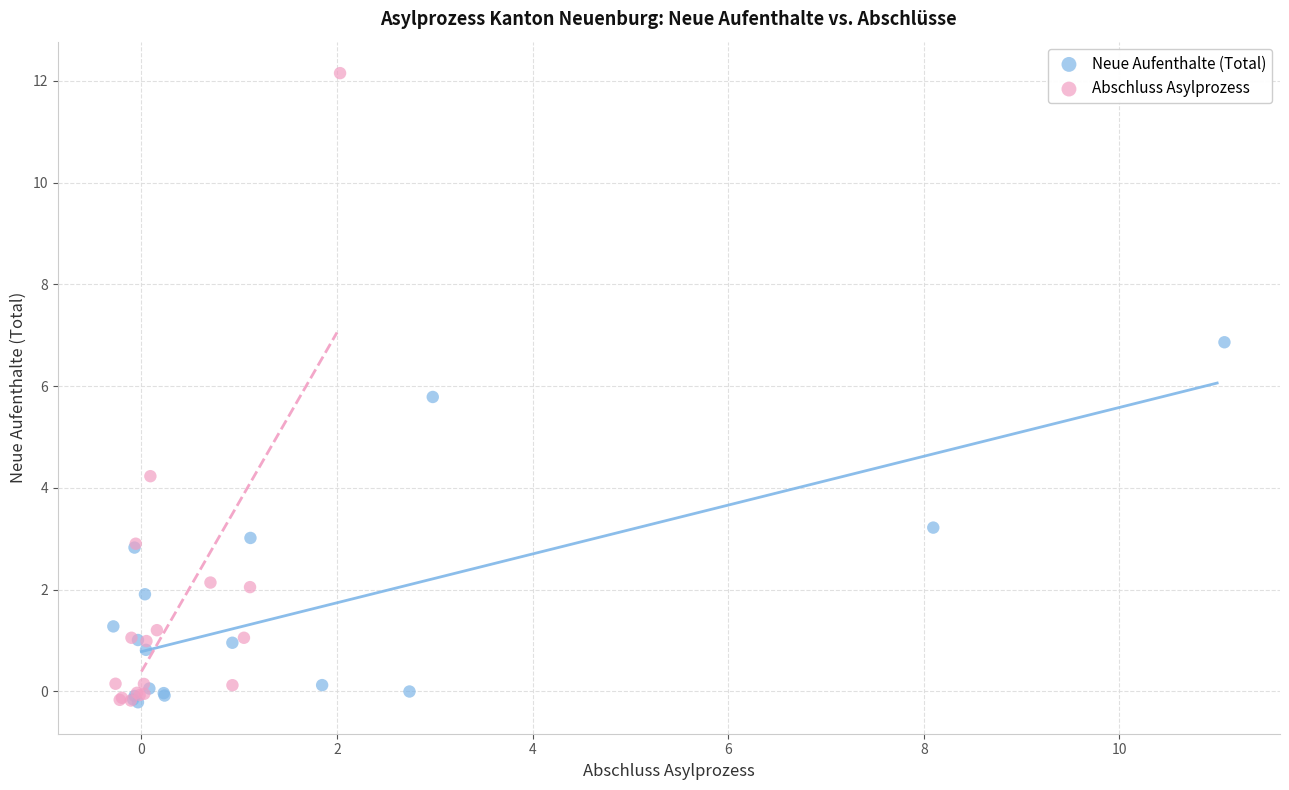

What are all the series names shown in the legend?

Neue Aufenthalte (Total), Abschluss Asylprozess